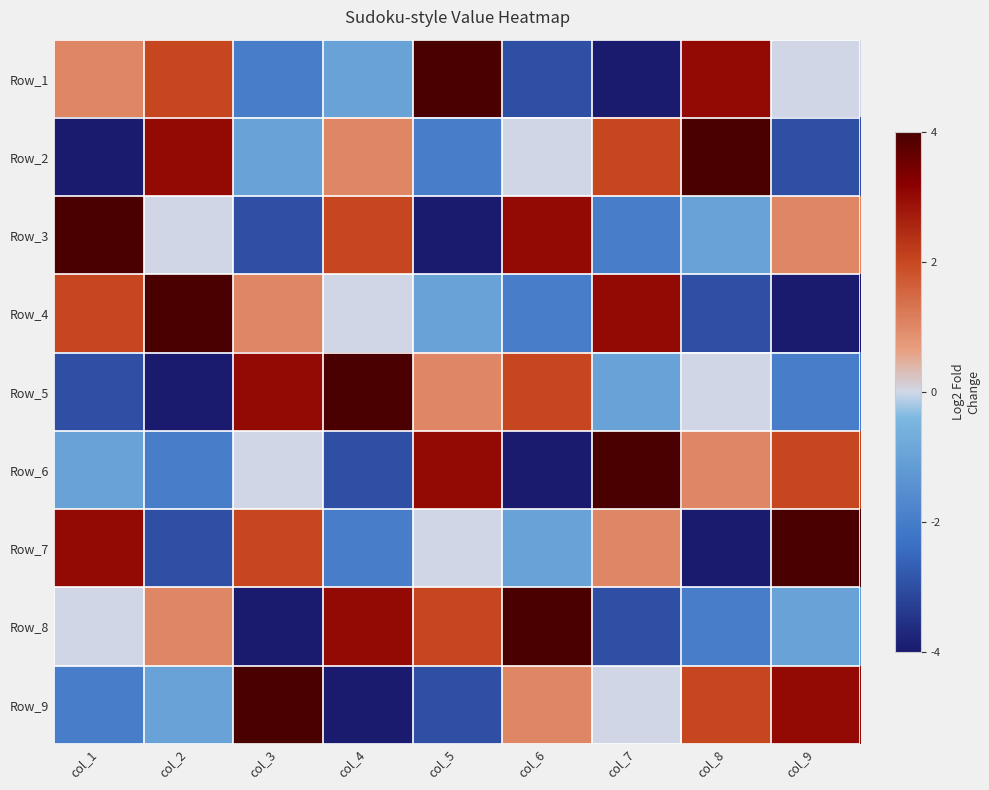

List the series in order of their peak value, highest first.

Row_1, Row_2, Row_3, Row_4, Row_5, Row_6, Row_7, Row_8, Row_9